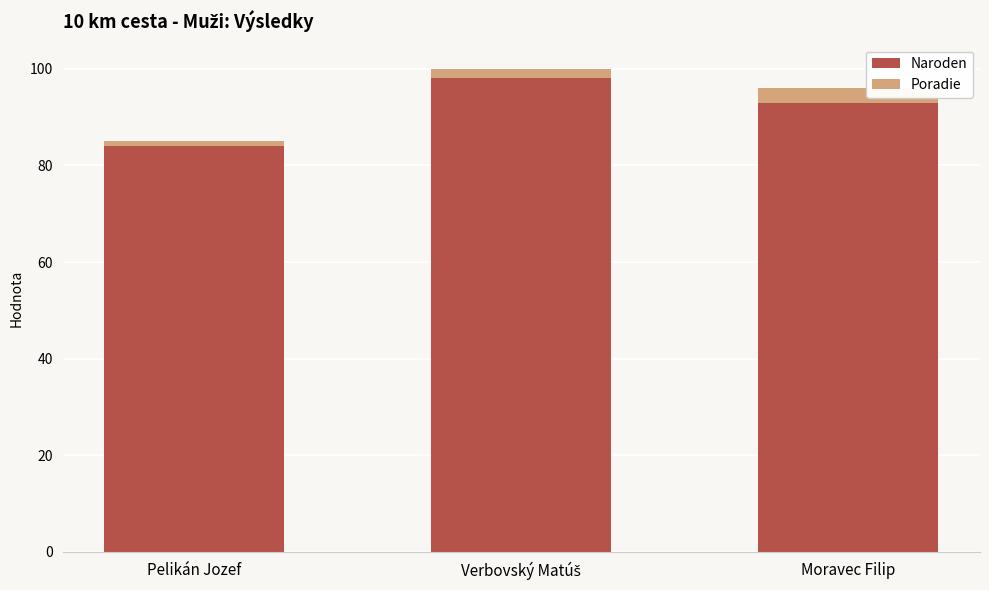

What is the minimum value for Naroden?

84